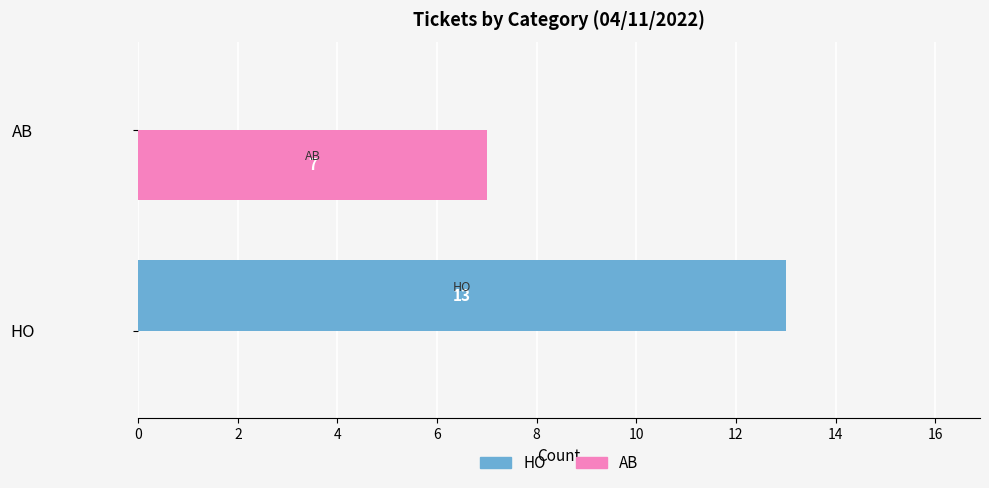

At which label does AB reach its peak?

AB